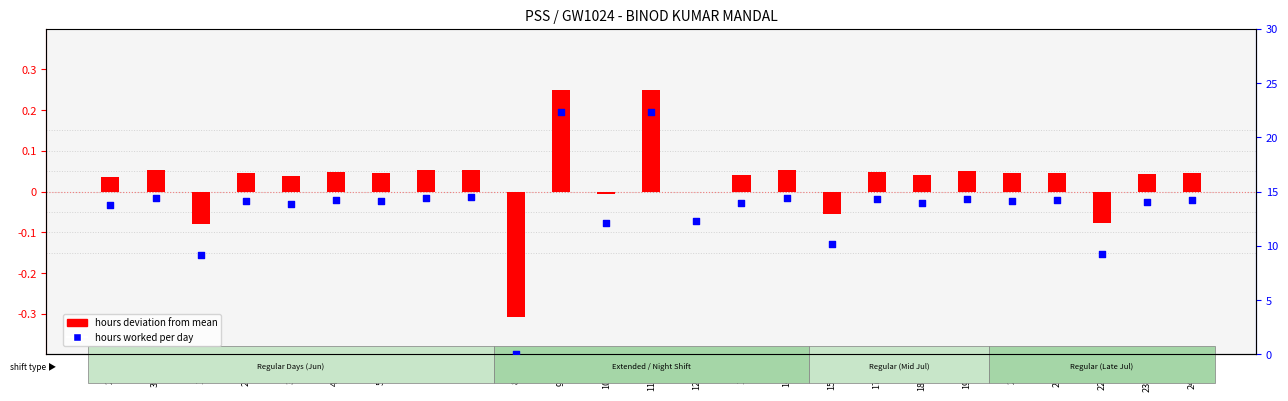

Which series contains the highest Y value?

Hours deviation